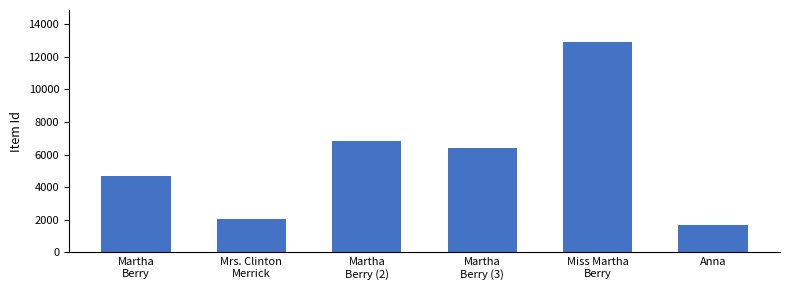

Are the bars horizontal?

No